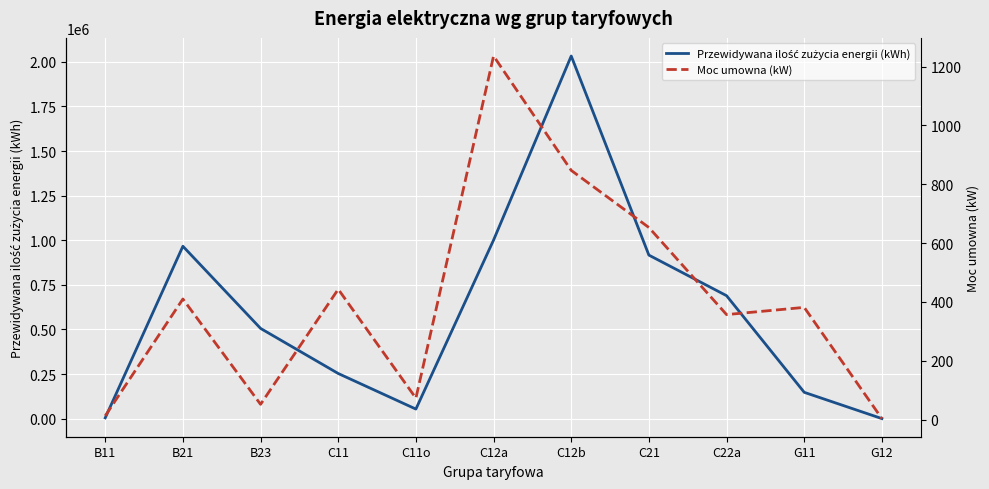

What is the sum of the Przewidywana ilość zużycia energii (kWh) values at G12 and C12a?

1001630.0